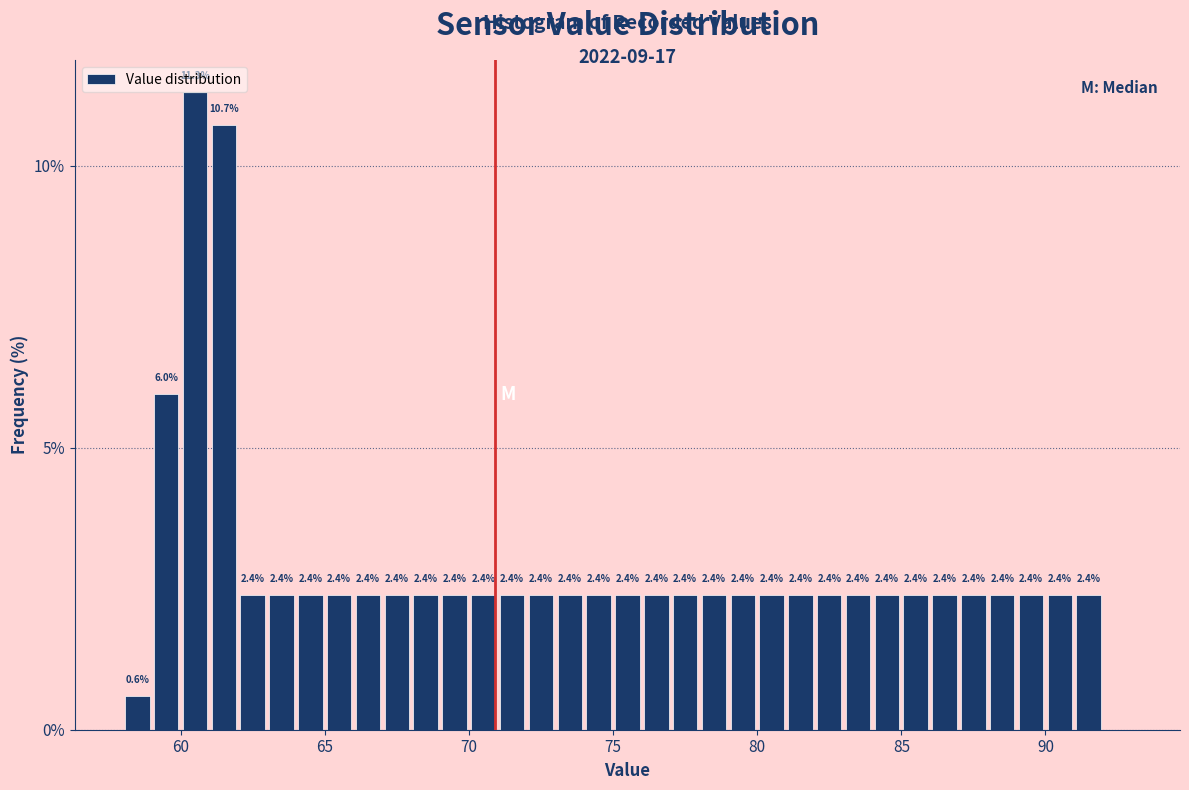

Around what value on the x-axis is the tallest bar? Give the approximate position of its centre, as read against the axis.

60.5